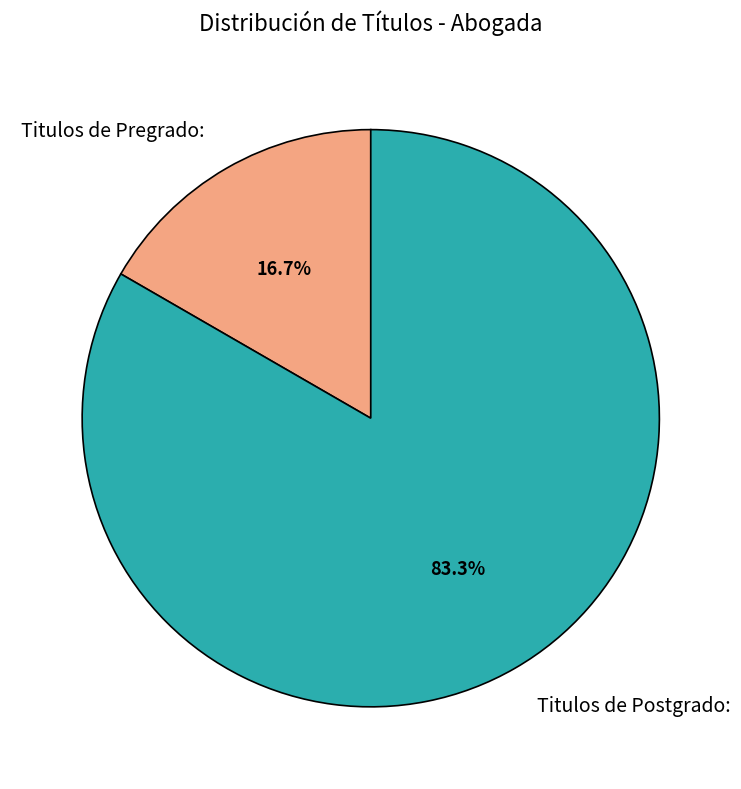

Which category has the biggest portion of the pie?

Titulos de Postgrado: